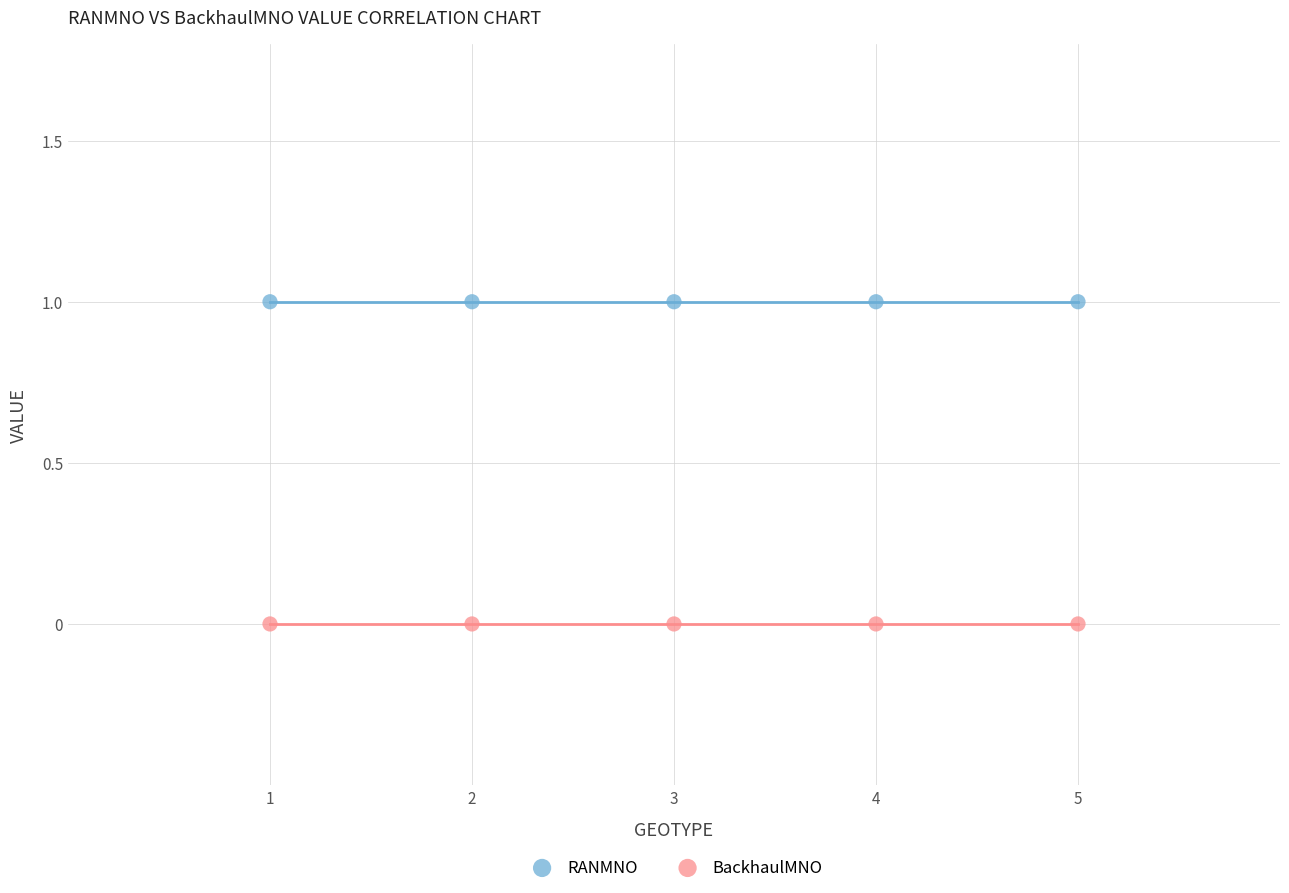

Which series contains the lowest Y value?

BackhaulMNO